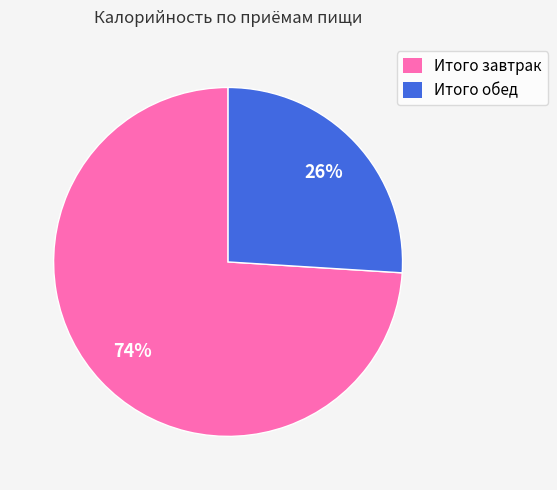

To the nearest percent, what portion does Итого обед represent?

26%